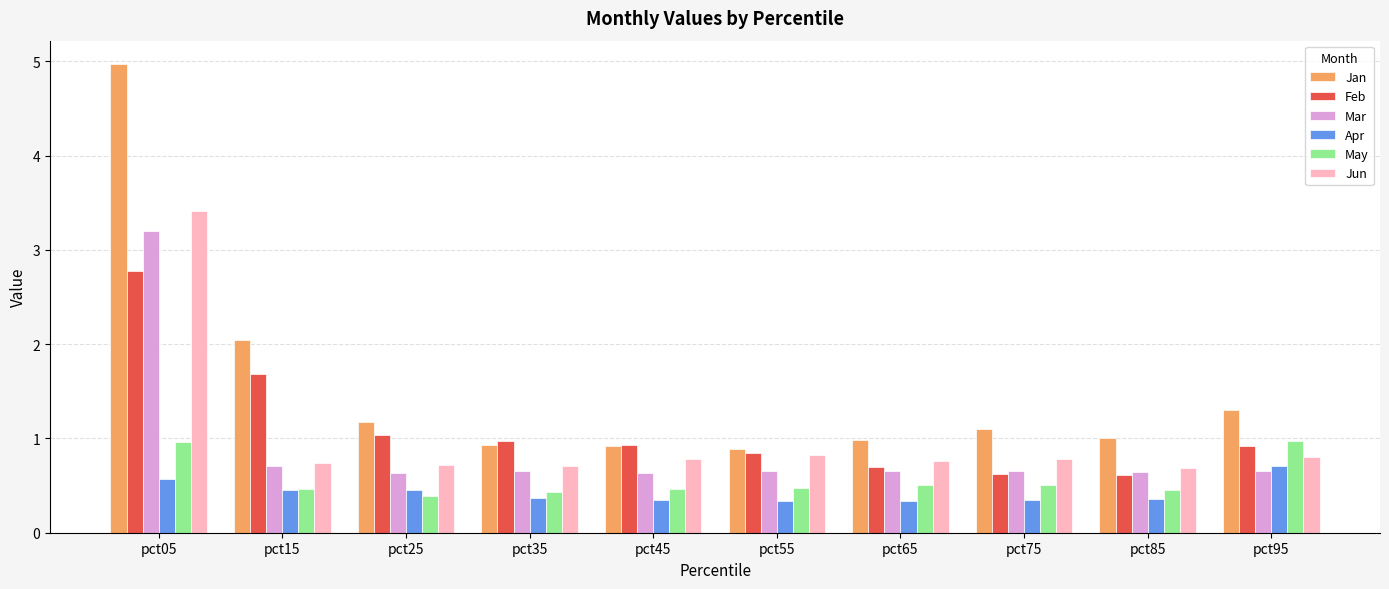

What is the total value across all series at pct05?

15.9